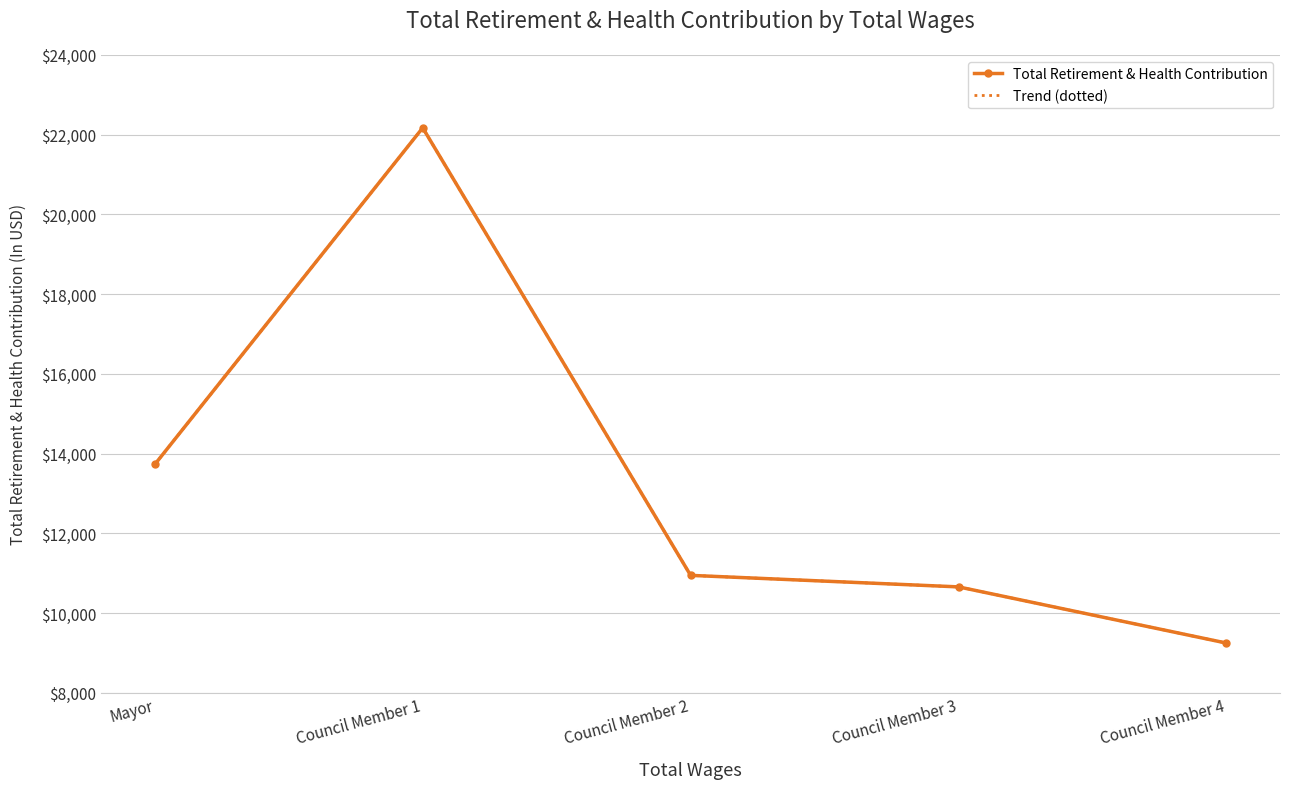

What is the difference between the maximum and minimum values in the Total Retirement & Health Contribution series?

12921